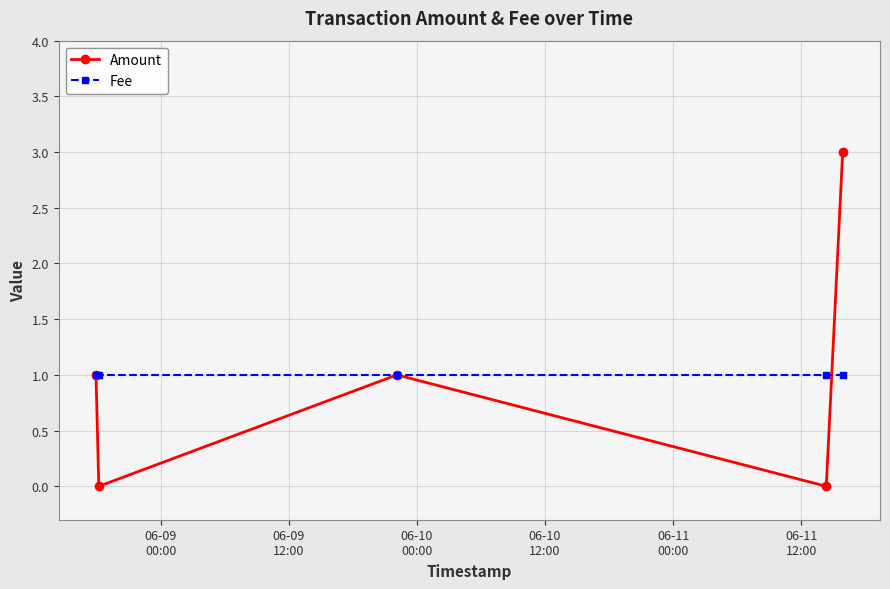

List the series in order of their peak value, lowest first.

Fee, Amount